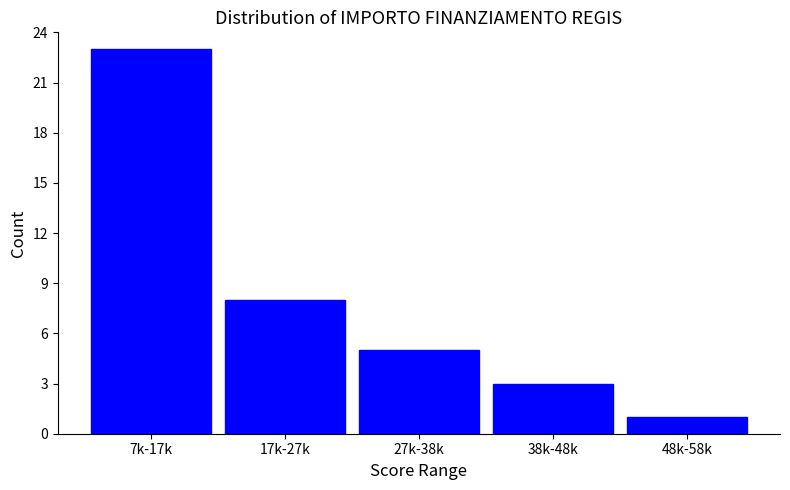

Reading right to left, what are all the values shown in this chart?

48k-58k=1	38k-48k=3	27k-38k=5	17k-27k=8	7k-17k=23